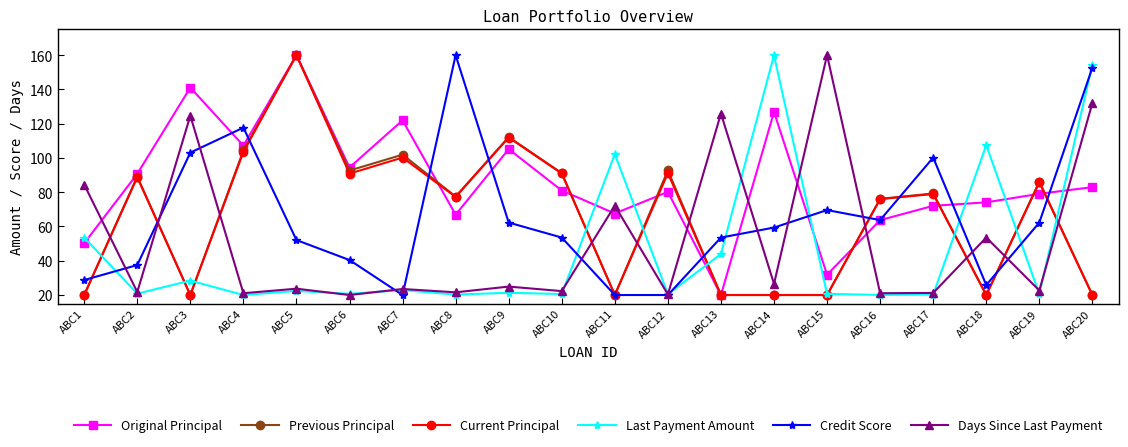

Which series has the largest total across all categories?

Original Principal